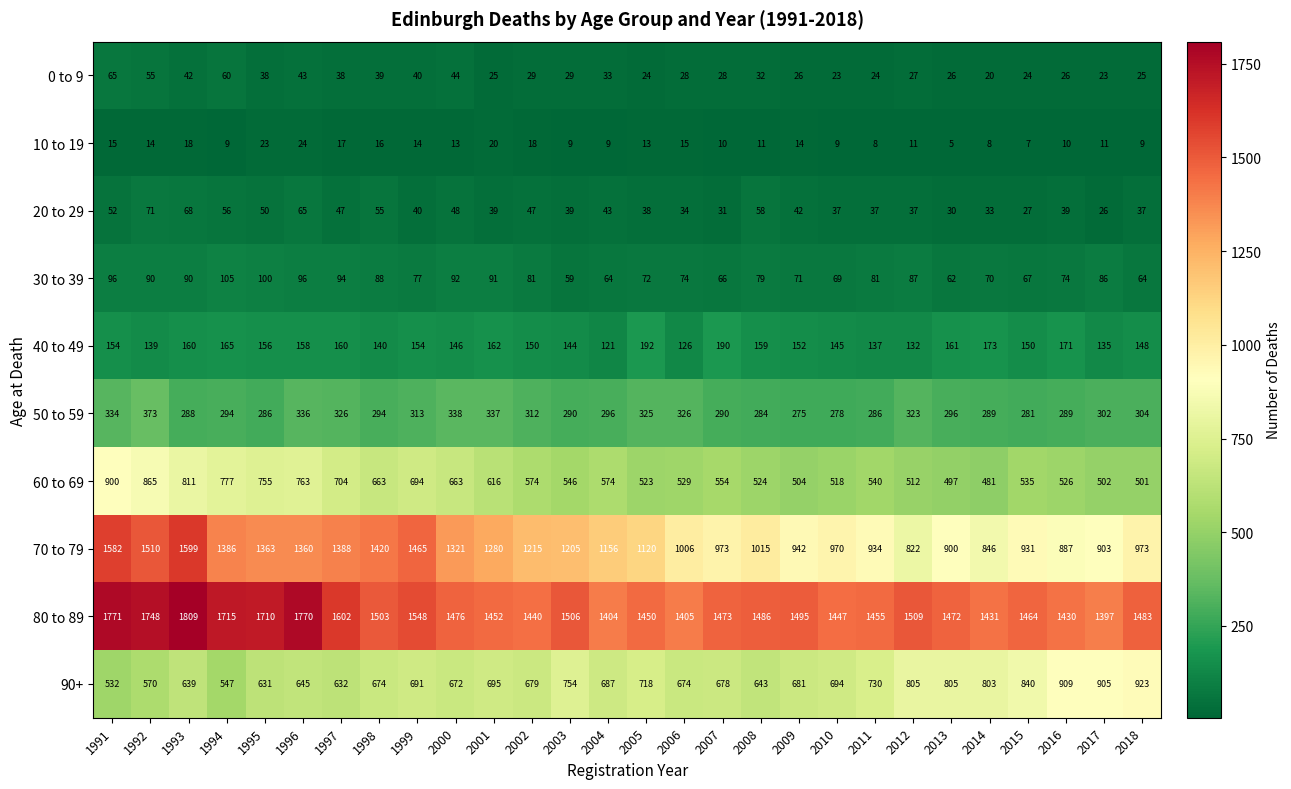

At which label is 20 to 29 closest to 48?

2000